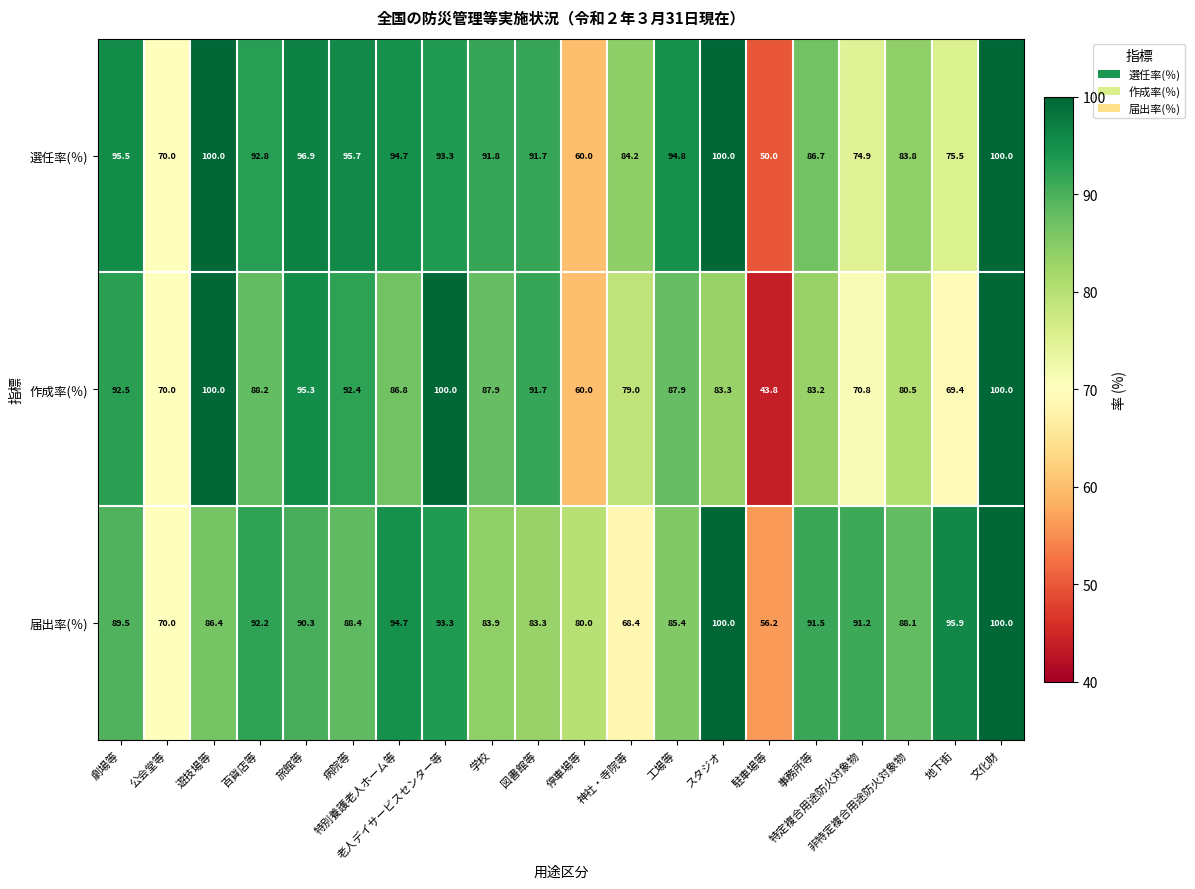

What is the minimum value for 届出率(％)?

56.2